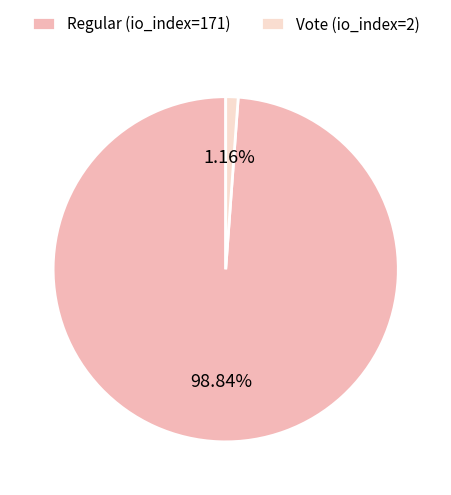

Count the number of slices in the pie.

2